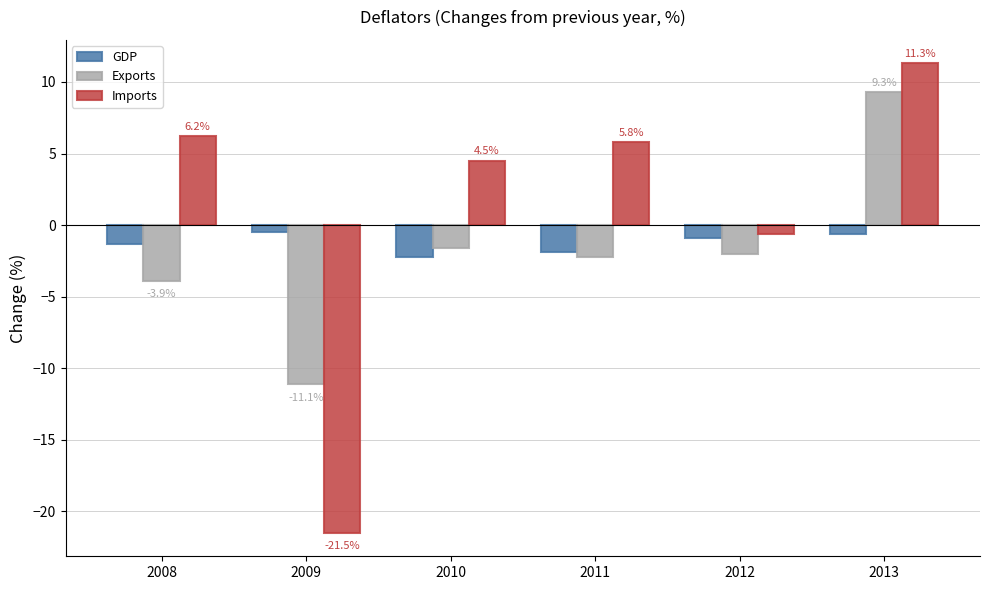

Which series has the widest spread of values?

Imports